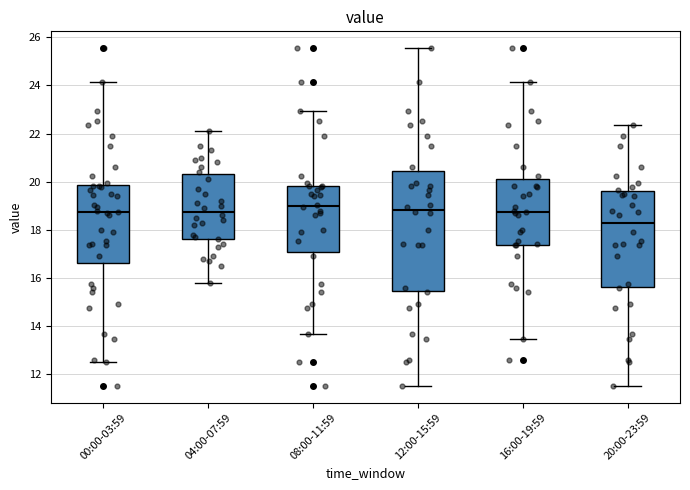

Comparing the boxes themselves (not the whiskers), which one is the tallest?

12:00-15:59